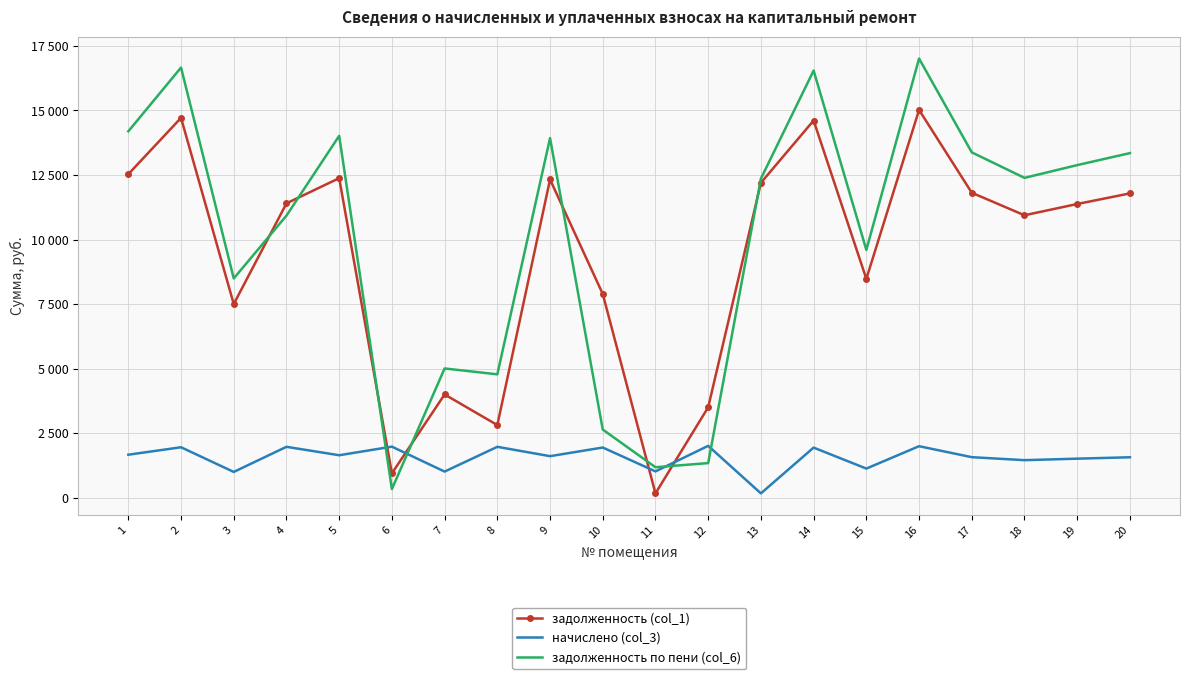

Reading left to right, extract all data points from this chart.

задолженность (col_1): 12531.8	14714.6	7498.6	11401.0	12377.8	938.6	3996.0	2809.1	12326.4	7889.8	160.9	3498.7	12198.0	14611.9	8474.4	15022.8	11812.8	10939.7	11376.2	11787.1
начислено (col_3): 1660.2	1949.3	993.4	1966.4	1639.7	1973.2	1007.0	1966.4	1603.9	1939.1	1013.8	2003.8	161.9	1935.7	1122.7	1990.2	1564.9	1449.2	1507.1	1561.5
задолженность по пени (col_6): 14192.0	16664.0	8491.9	10925.4	14017.5	329.2	5003.0	4775.5	13930.3	2635.6	1174.7	1335.8	12359.9	16547.6	9597.1	17013.0	13377.7	12388.9	12883.3	13348.6